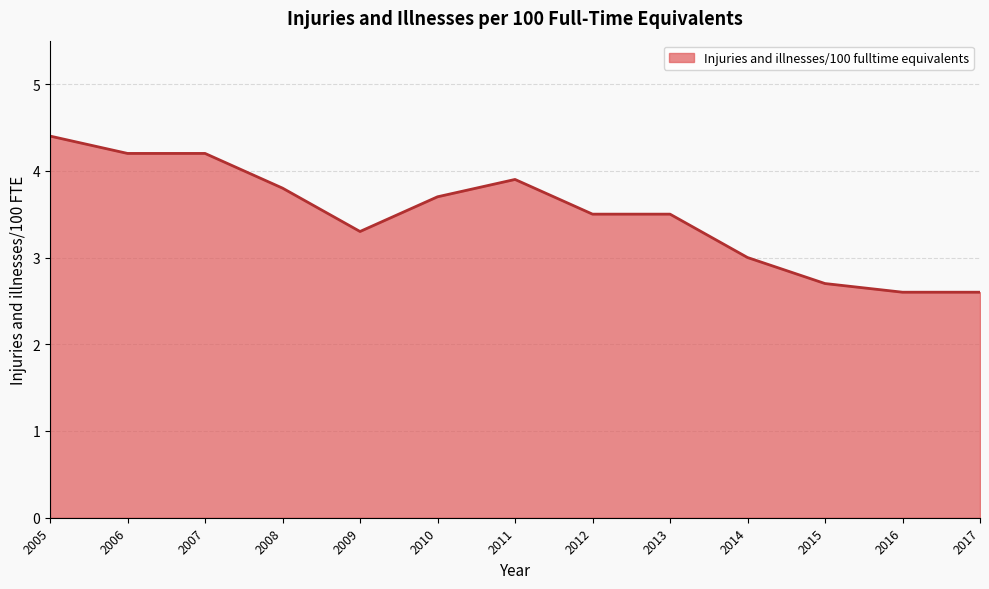

What is the average value?

3.5